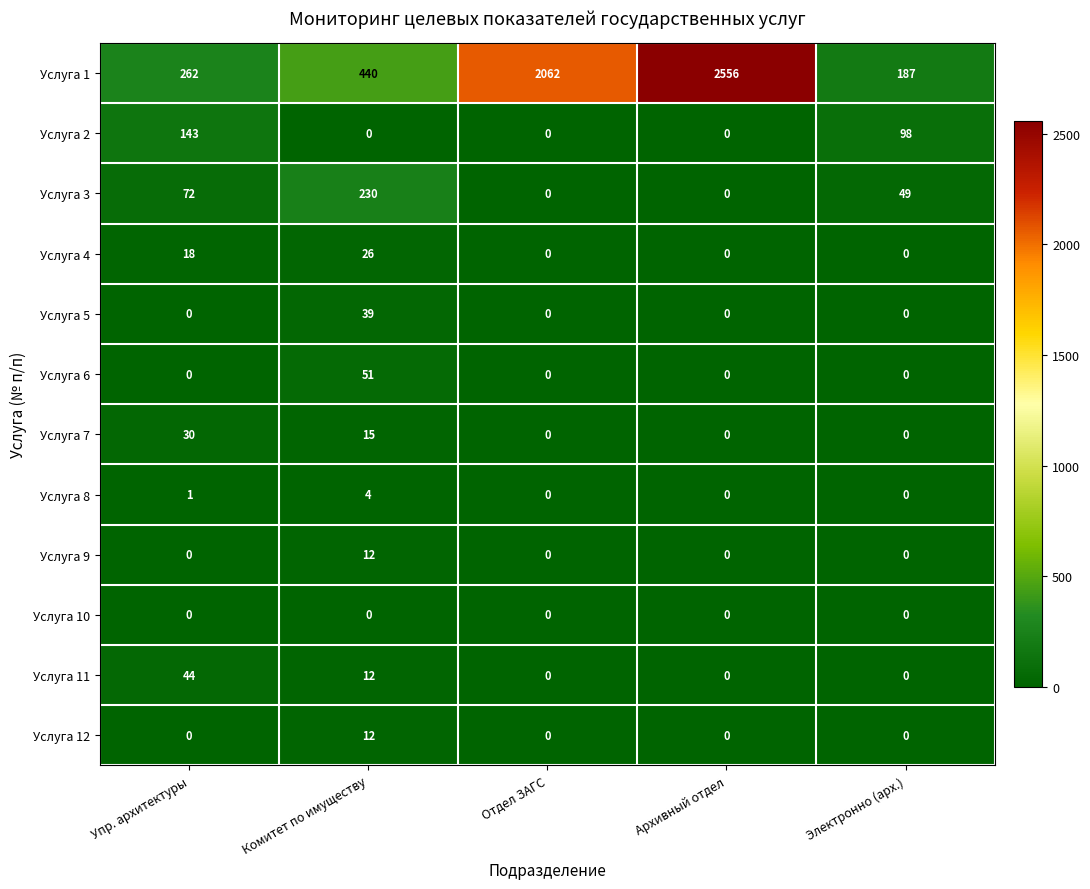

True or false: Услуга 11 has a value of -28 at Архивный отдел.

False